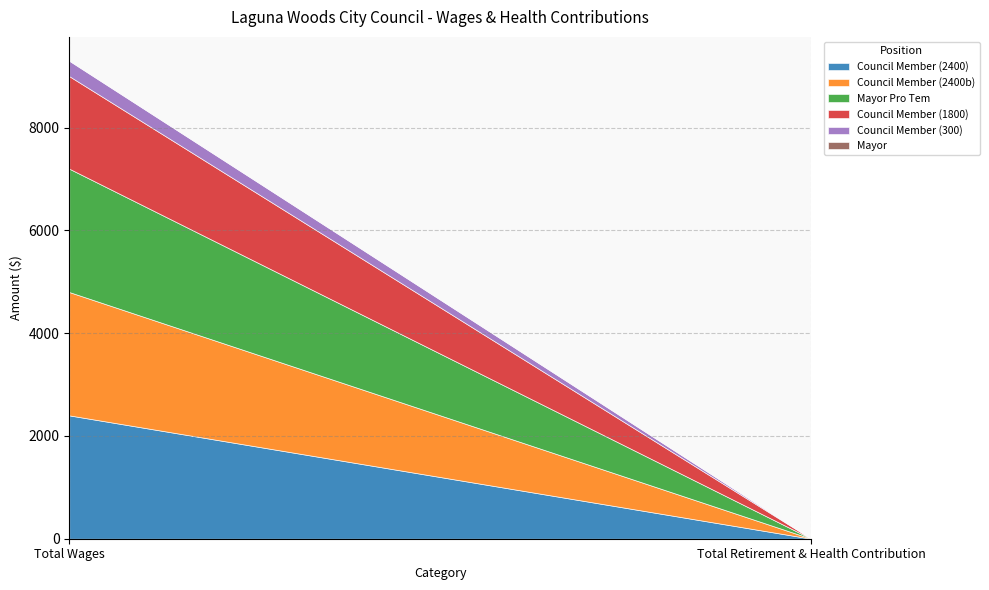

Reading left to right, list all the values displayed in this chart.

Council Member (2400): 2400	0
Council Member (2400b): 2400	0
Mayor Pro Tem: 2400	0
Council Member (1800): 1800	0
Council Member (300): 300	0
Mayor: 0	0